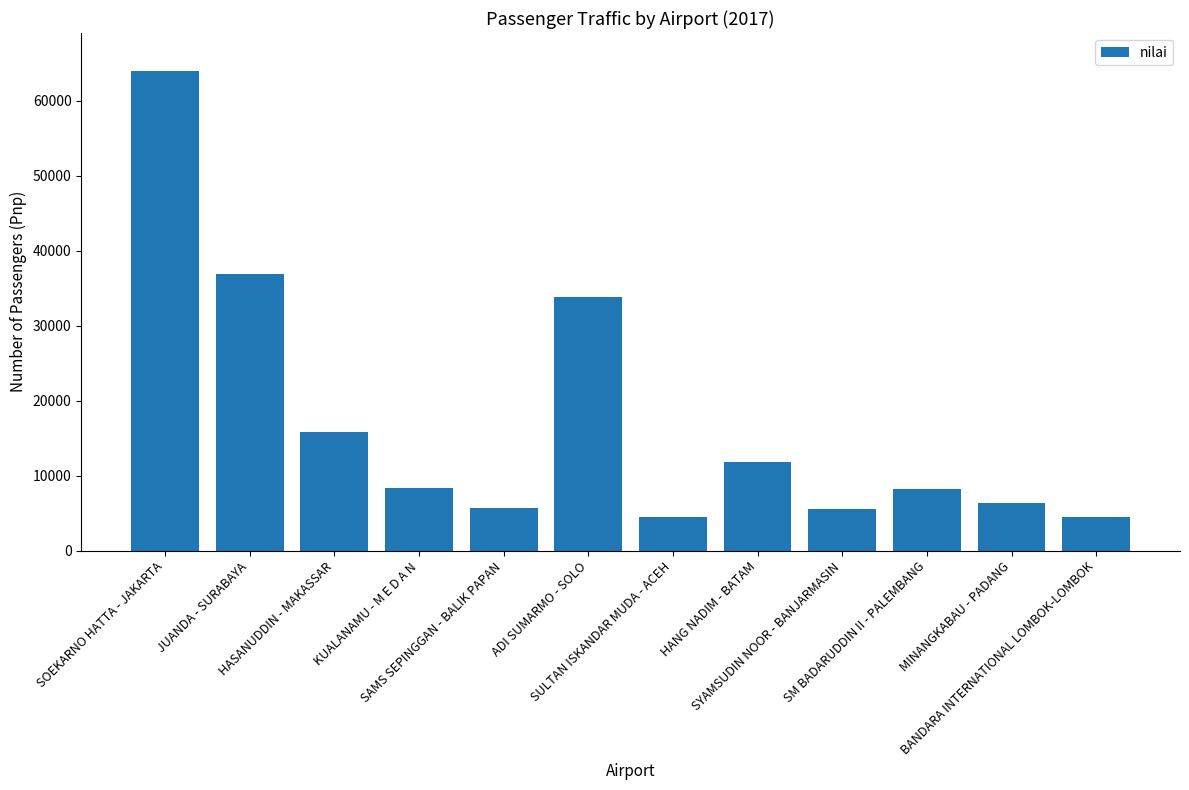

How many categories are shown in the chart?

12